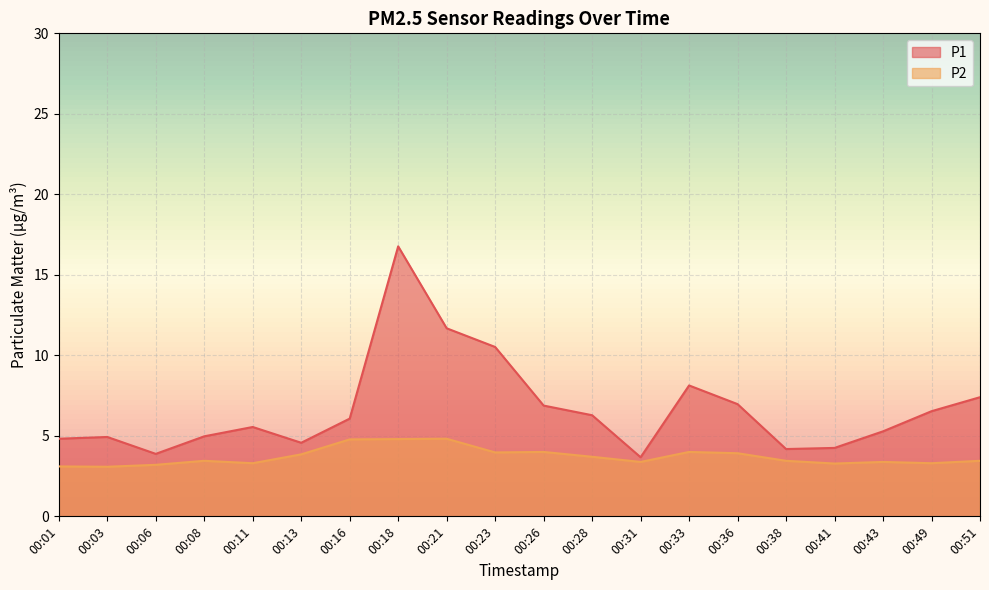

Does the chart display data point markers on the line(s)?

No